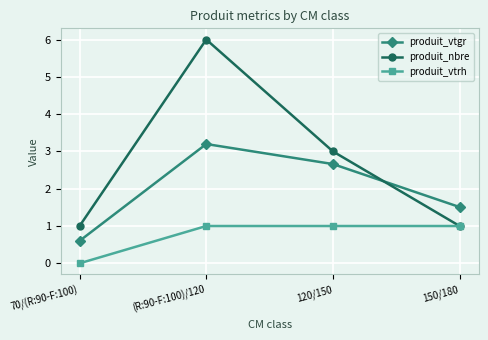

The value of produit_vtrh at 150/180 is 0.6. True or false?

False